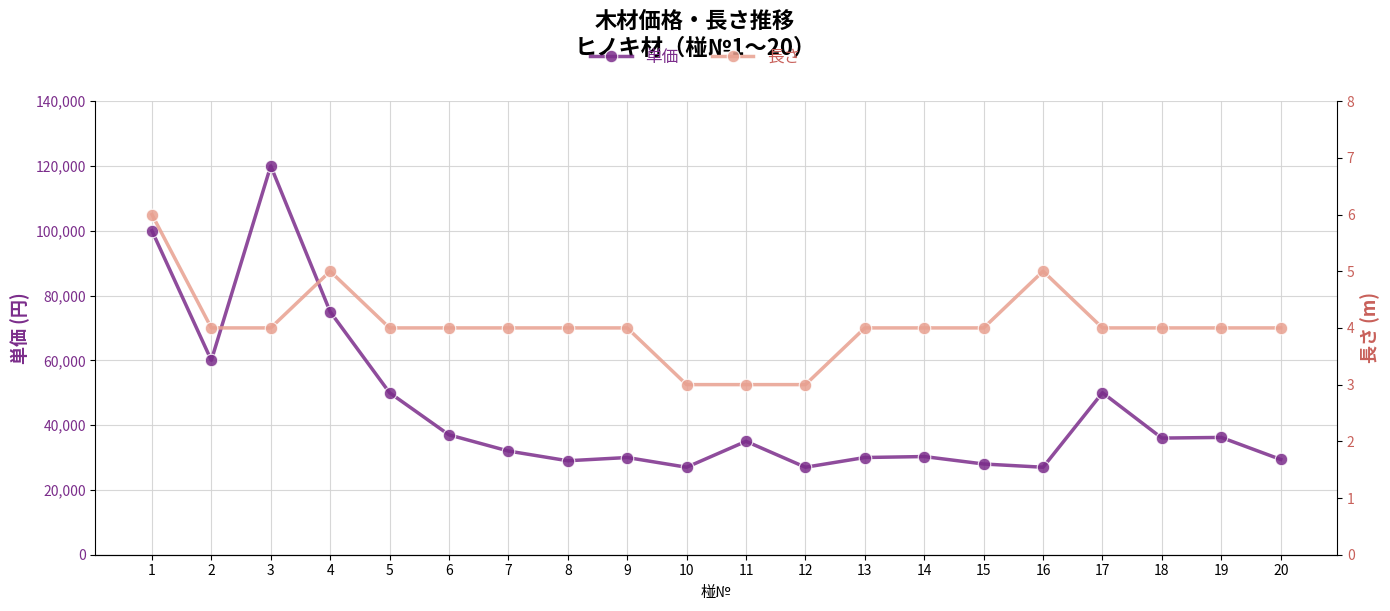

At which label is 長さ closest to 4?

2